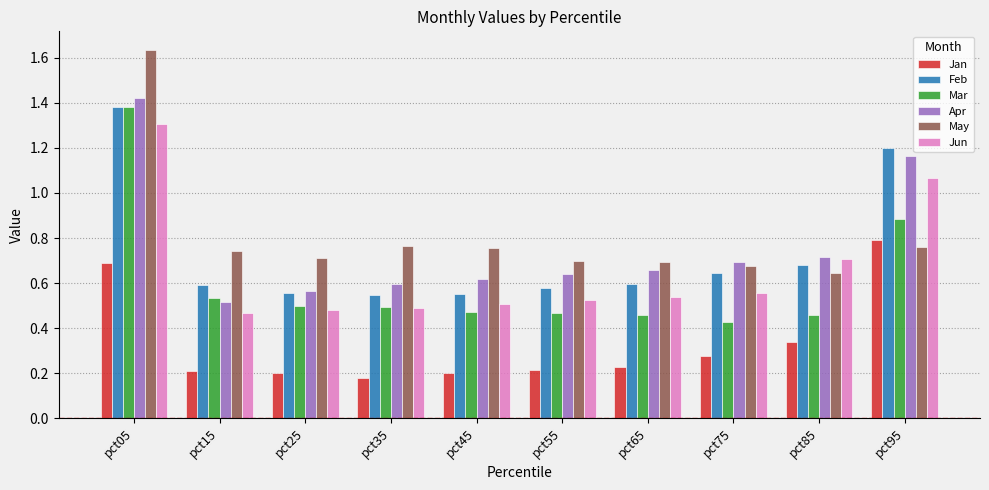

Which category has the lowest value in the Apr series?

pct15